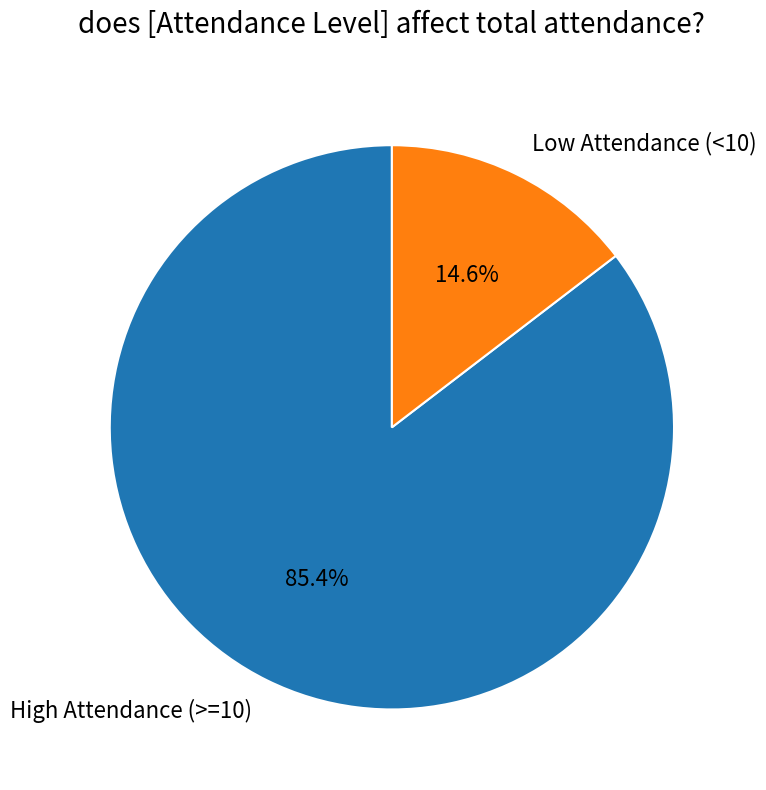

How much of the chart is everything except High Attendance (>=10)?

14.6%